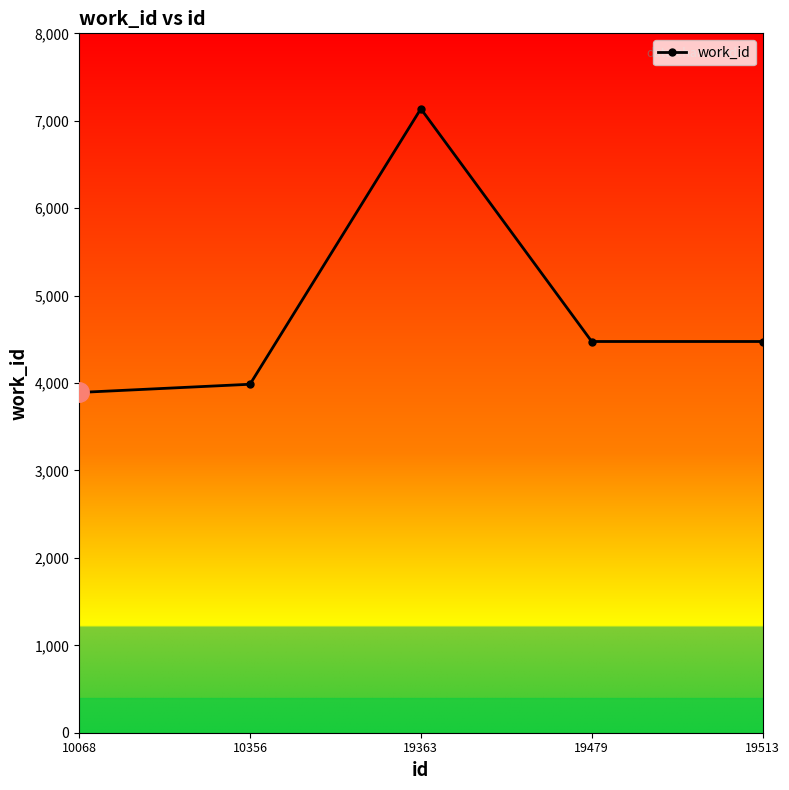

Which label corresponds to the smallest value in the chart?

10068